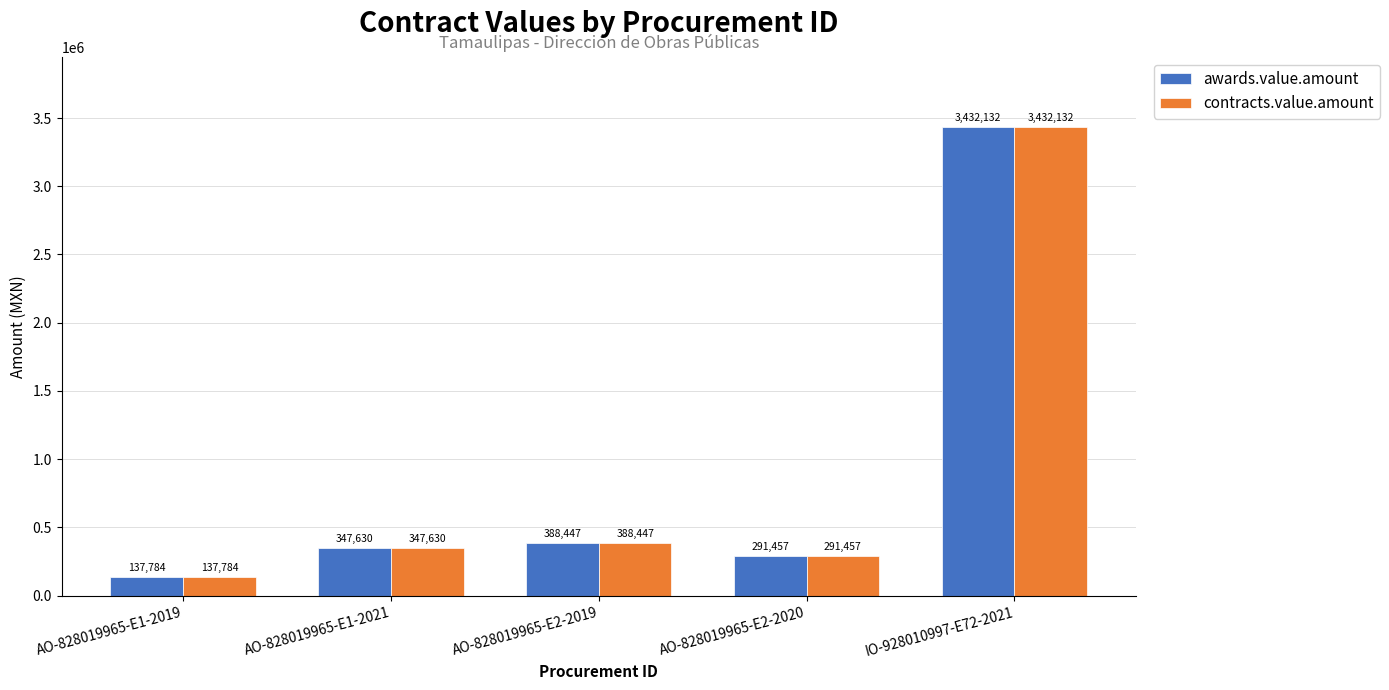

At which category is the sum across all series the highest?

IO-928010997-E72-2021